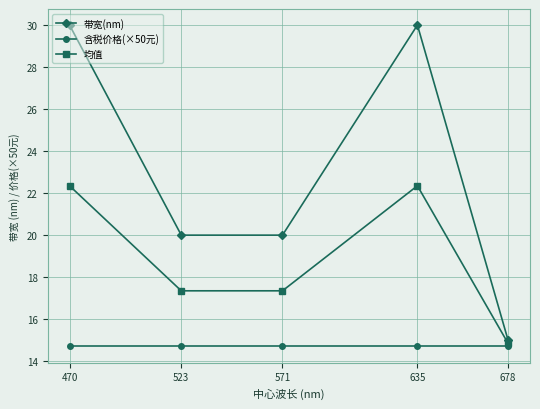

What is the maximum value for 含税价格(×50元)?

14.7